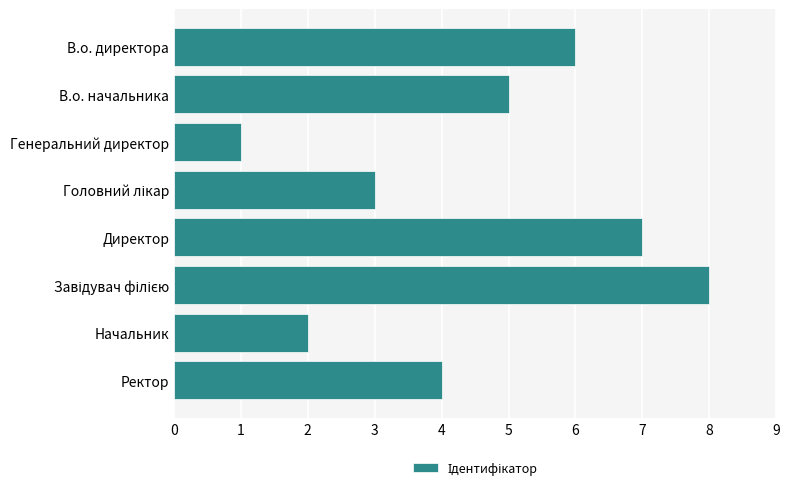

Which category has the lowest value across all series?

Генеральний директор